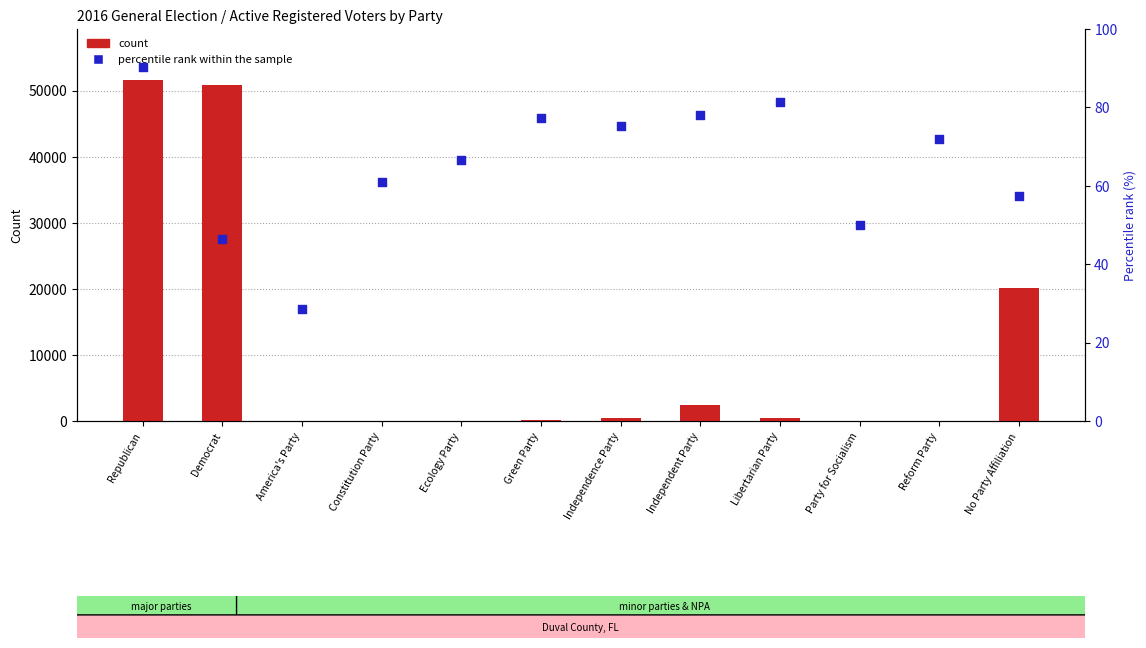

At how many categories does at least one series exceed 37102?

2